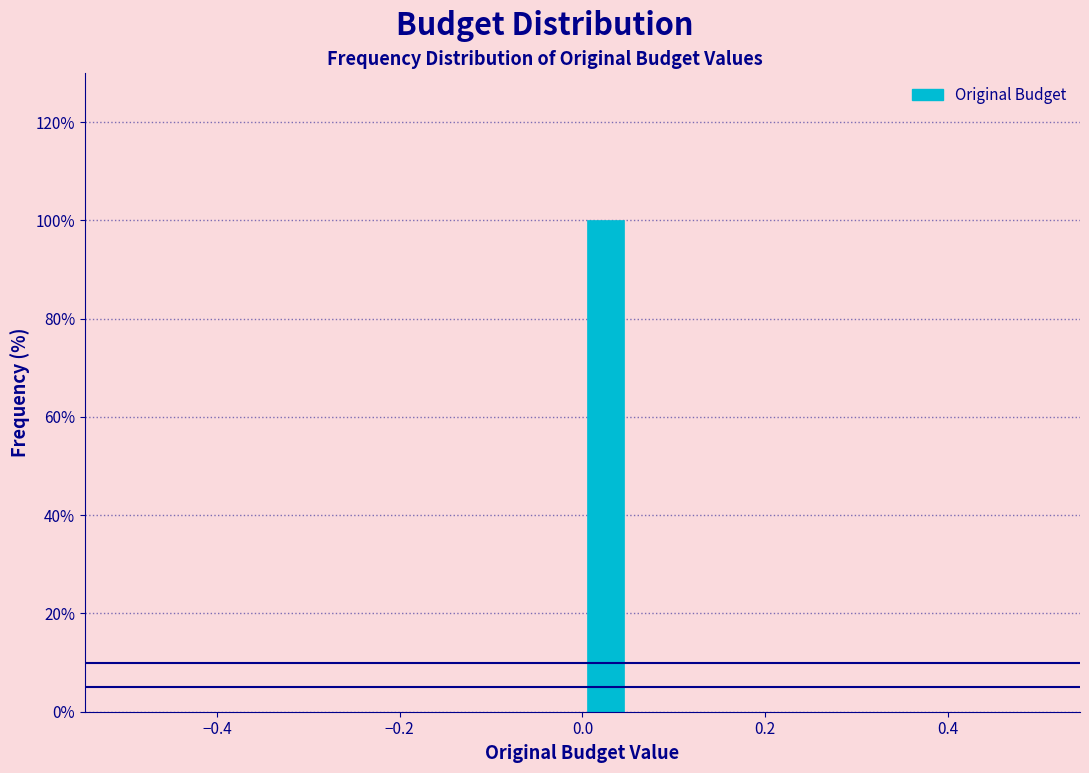

Read against the x-axis, roughly where is the centre of the tallest bar?

0.02